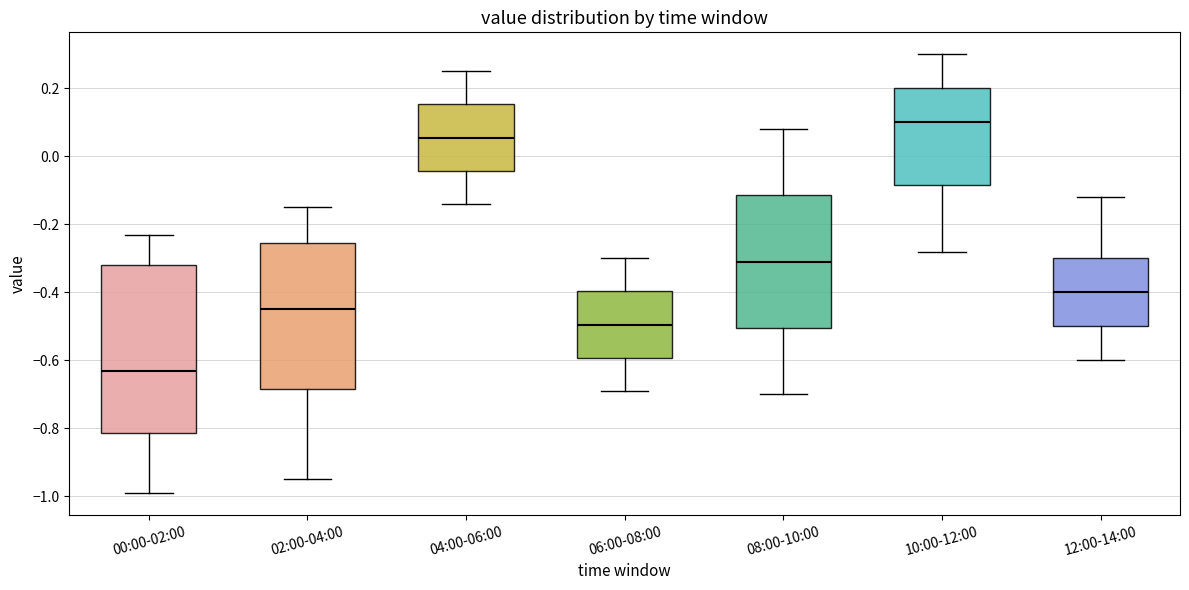

Reading left to right, transcribe this box plot: for each box, give where its median line is, the range the box spans, and where its two whiskers end, as read against the y-axis. The values are not printed on the chart, so give them approximately, as read against the axis.

00:00-02:00: median -0.62, box -0.82 to -0.32, whiskers -0.98 to -0.22
02:00-04:00: median -0.44, box -0.68 to -0.26, whiskers -0.94 to -0.14
04:00-06:00: median 0.06, box -0.04 to 0.16, whiskers -0.14 to 0.26
06:00-08:00: median -0.50, box -0.60 to -0.40, whiskers -0.68 to -0.30
08:00-10:00: median -0.30, box -0.50 to -0.12, whiskers -0.70 to 0.08
10:00-12:00: median 0.10, box -0.08 to 0.20, whiskers -0.28 to 0.30
12:00-14:00: median -0.40, box -0.50 to -0.30, whiskers -0.60 to -0.12